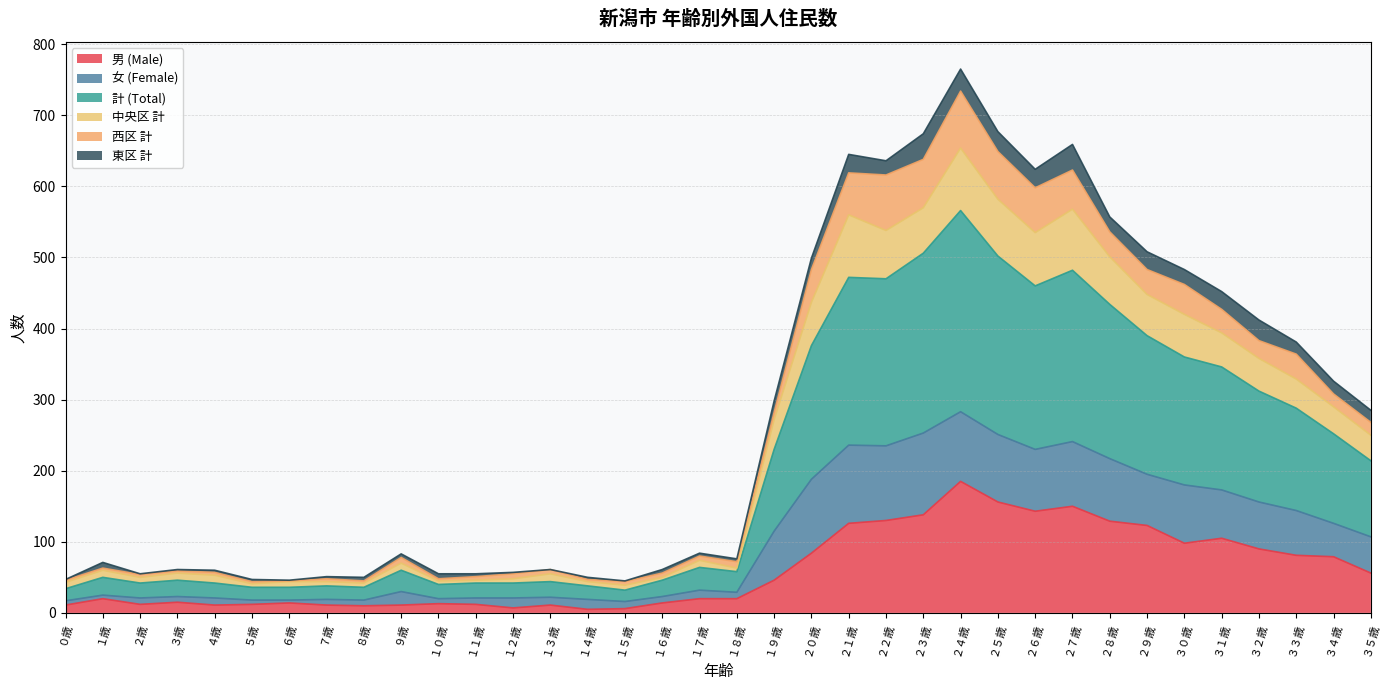

What is the label of the 20th point from the right?

１６歳